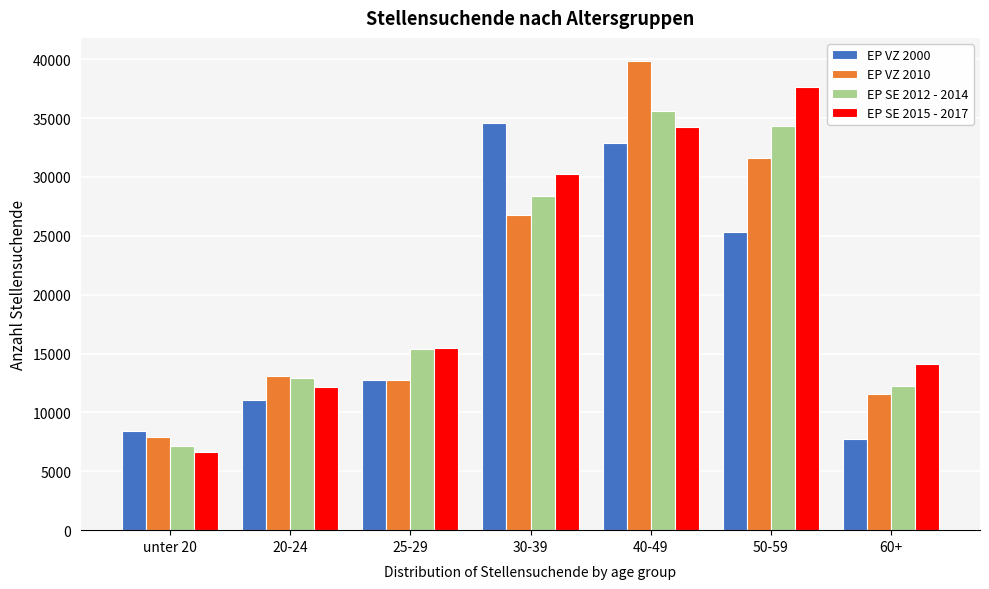

Reading left to right, list all the values displayed in this chart.

EP VZ 2000: unter 20=8441	20-24=11039	25-29=12729	30-39=34547	40-49=32924	50-59=25323	60+=7751
EP VZ 2010: unter 20=7939	20-24=13117	25-29=12728	30-39=26742	40-49=39821	50-59=31632	60+=11606
EP SE 2012 - 2014: unter 20=7183	20-24=12890	25-29=15379	30-39=28371	40-49=35584	50-59=34345	60+=12226
EP SE 2015 - 2017: unter 20=6667	20-24=12195	25-29=15473	30-39=30291	40-49=34248	50-59=37601	60+=14097